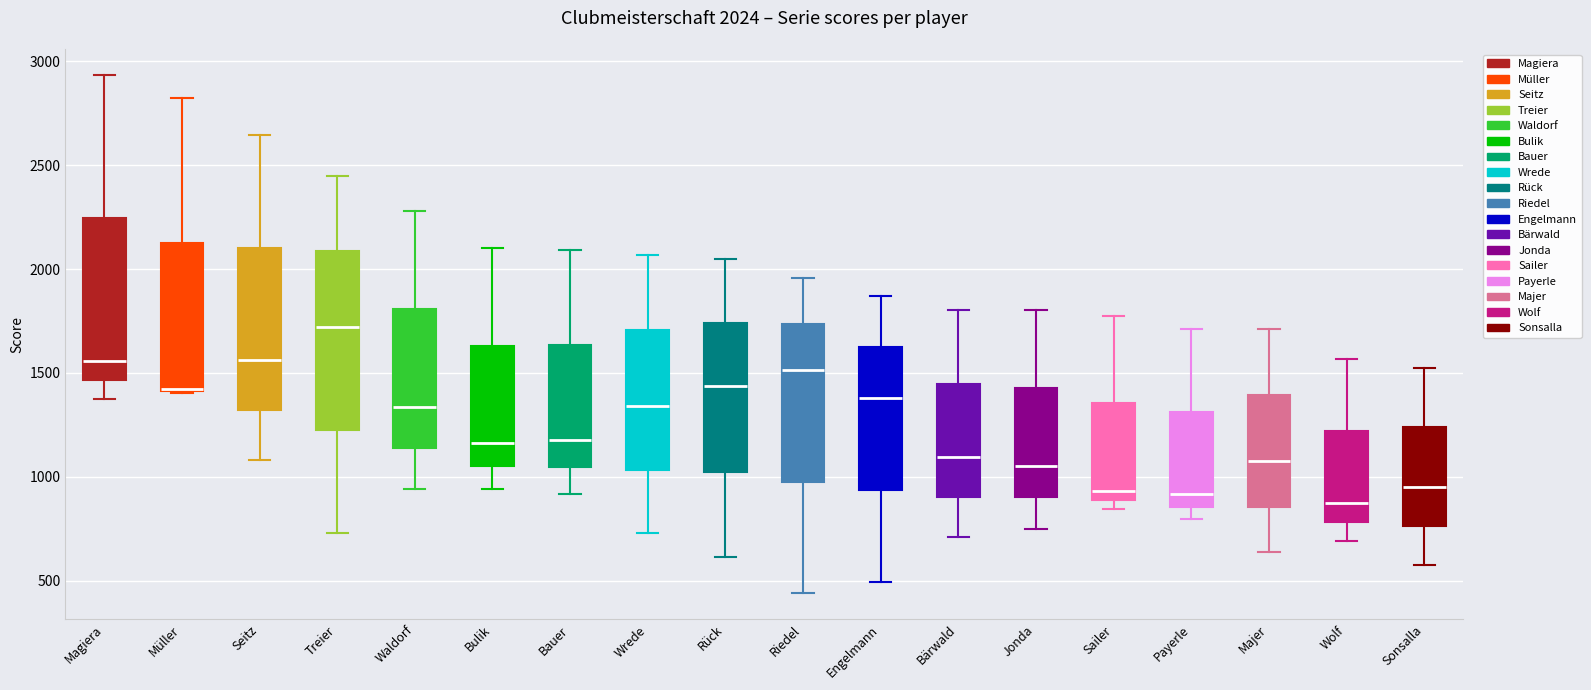

Comparing the boxes themselves (not the whiskers), which one is the tallest?

Treier